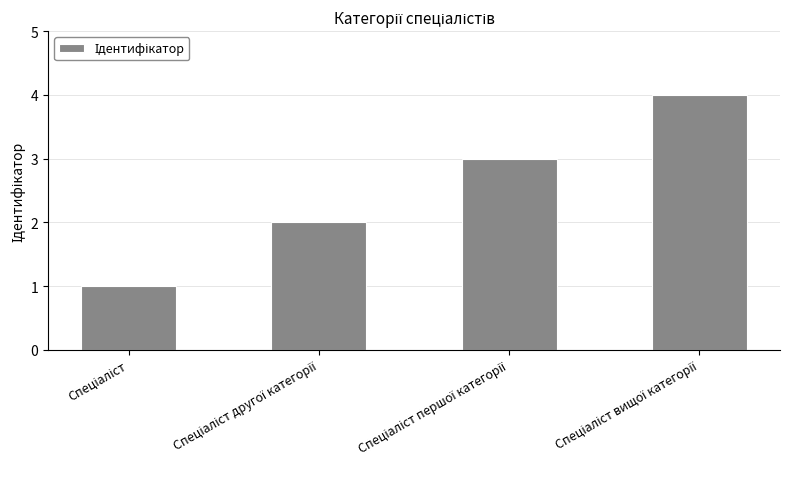

What is the greatest value displayed?

4